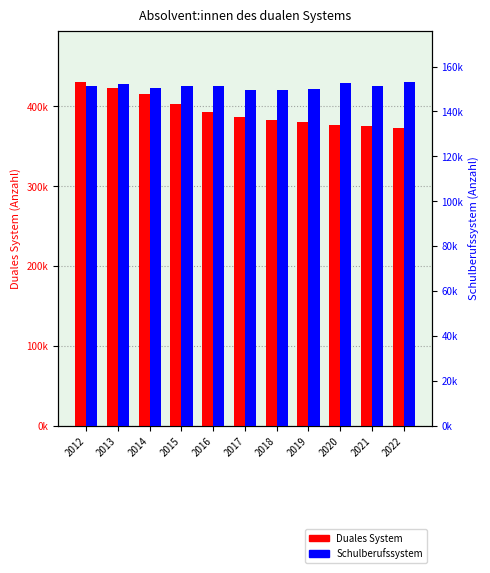

Which series changed the most between 2015 and 2016?

Duales System